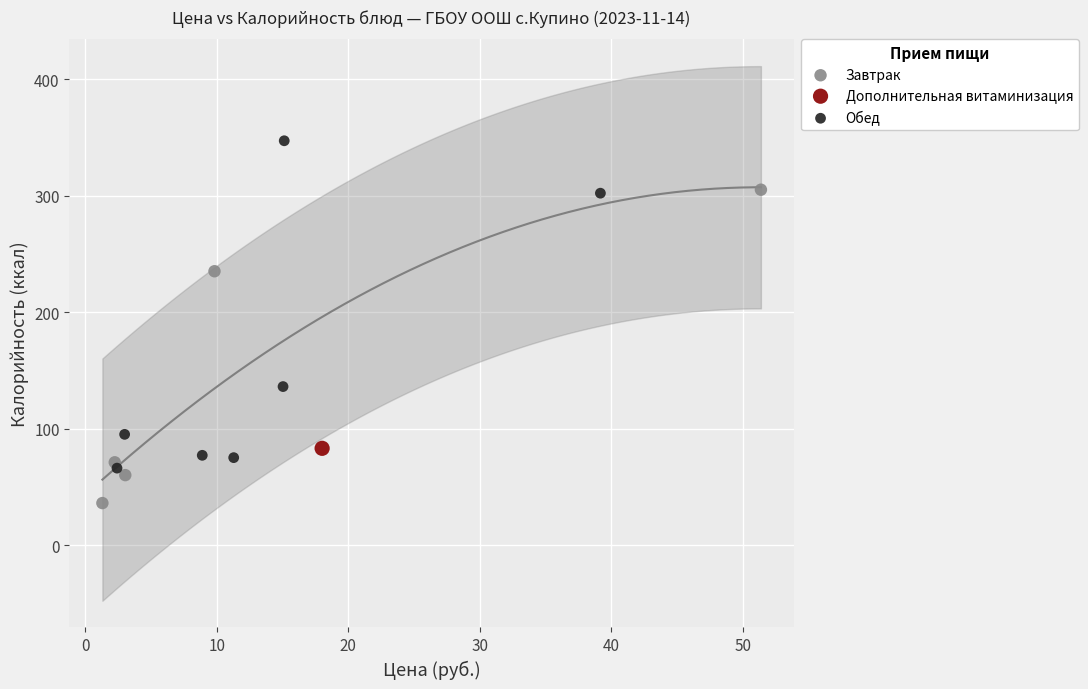

What are all the series names shown in the legend?

Завтрак, Дополнительная витаминизация, Обед